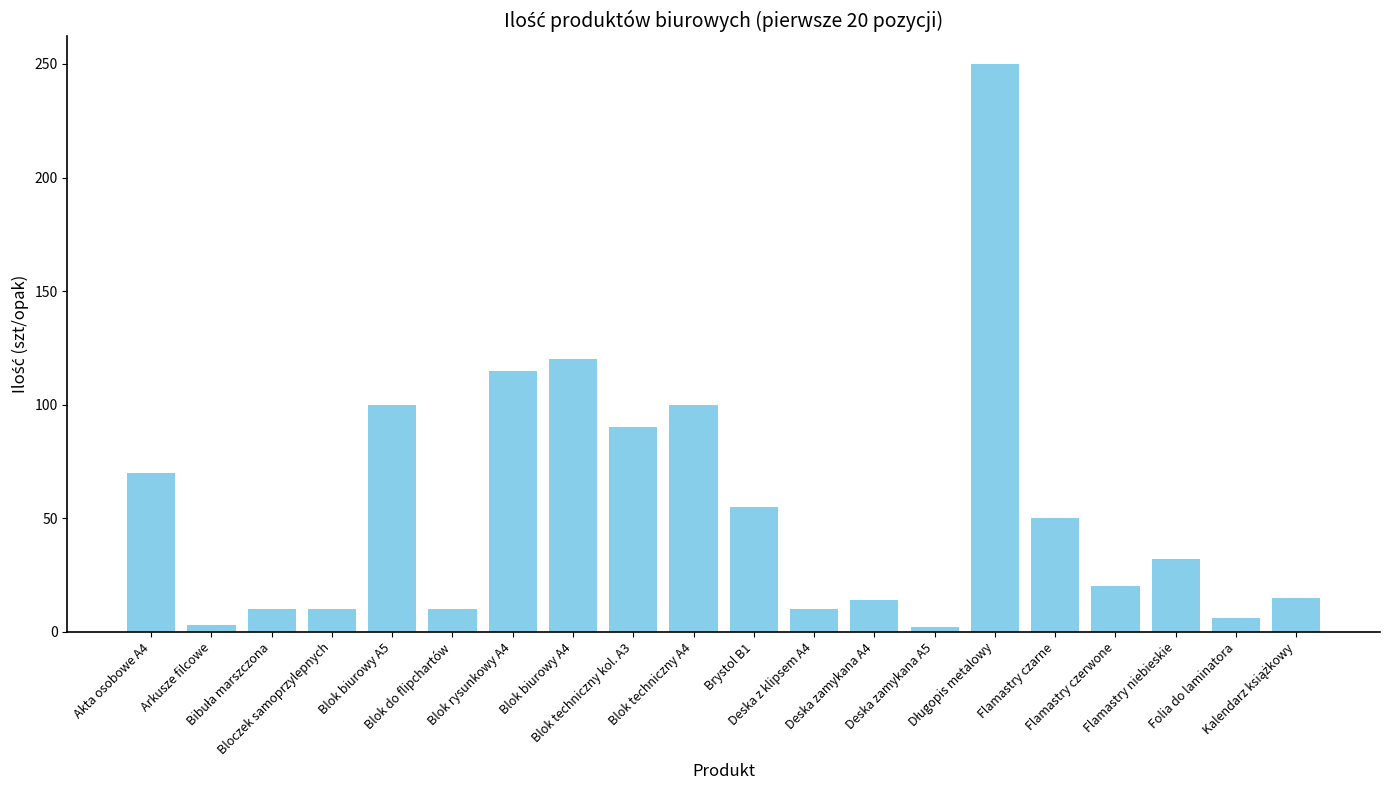

What is the average value?

54